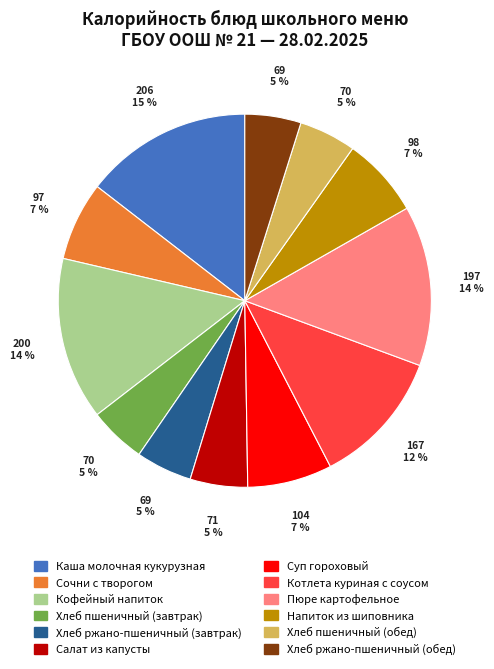

How many slices are in this pie chart?

12